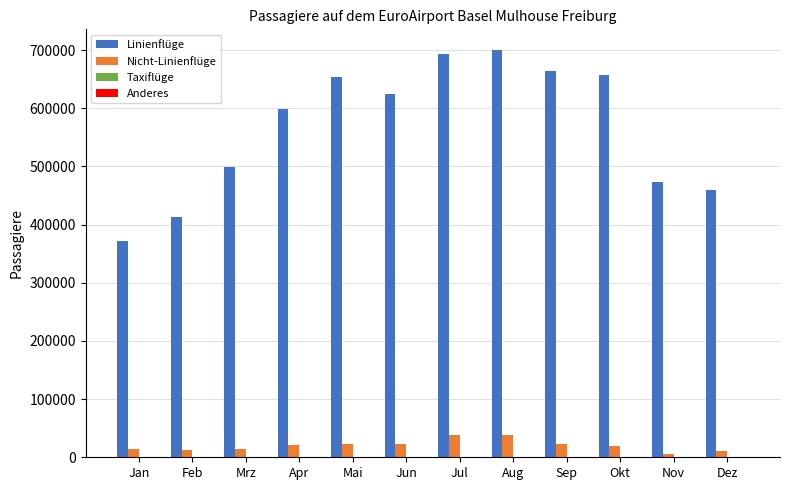

What value does the Linienflüge series have at Mrz, to the nearest 100?

499600